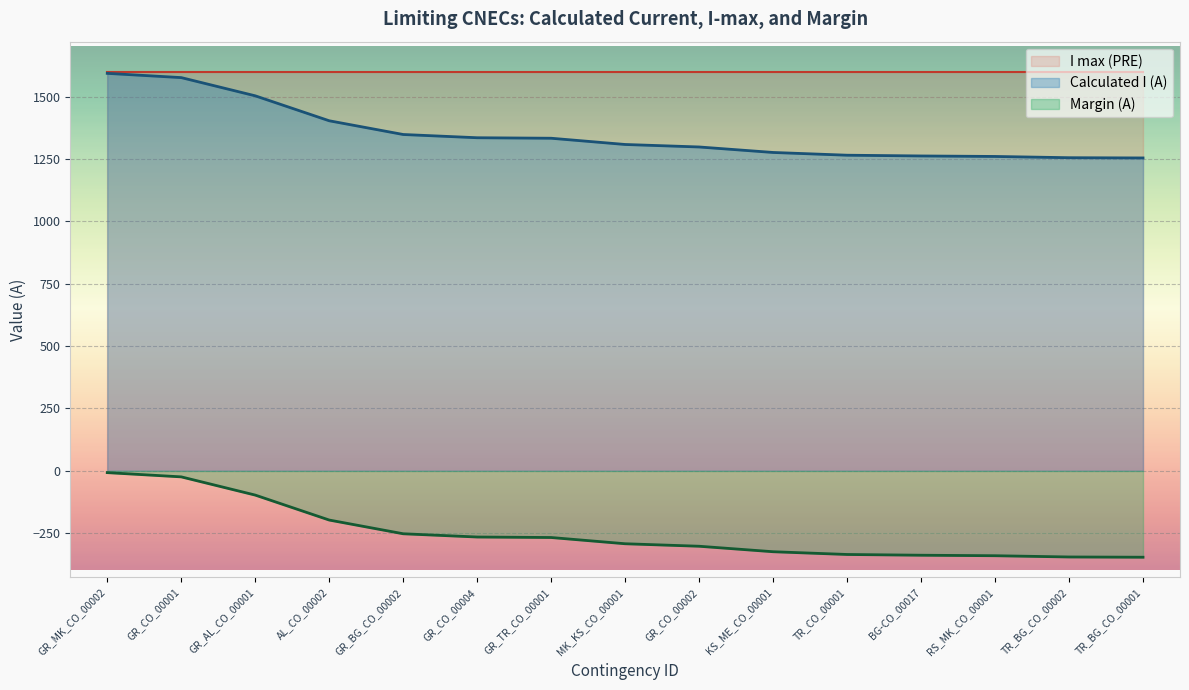

Is the value of Margin (A) at GR_CO_00002 greater than the value of Calculated I (A) at GR_CO_00002?

No